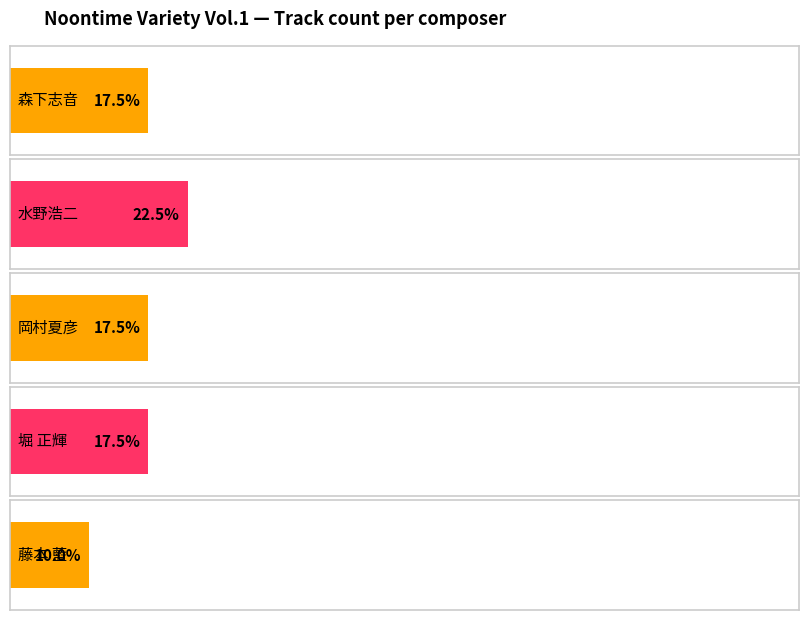

Where is 岡村夏彦 nearest to the value 7?

森下志音